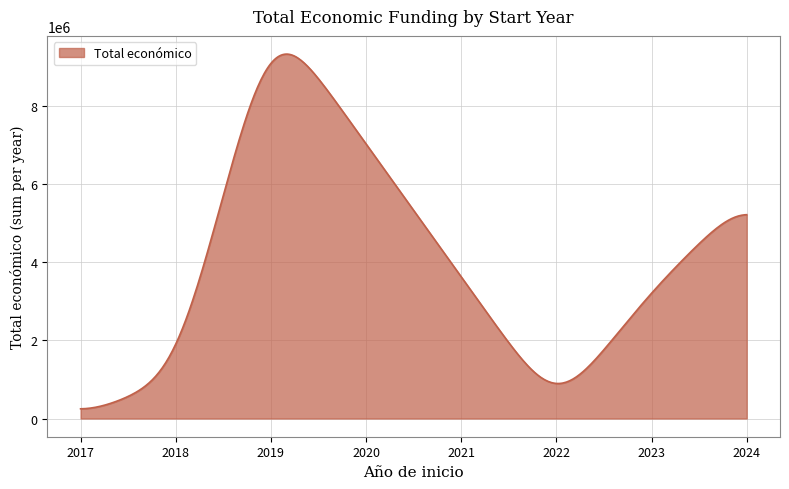

Does the chart have visible grid lines?

Yes